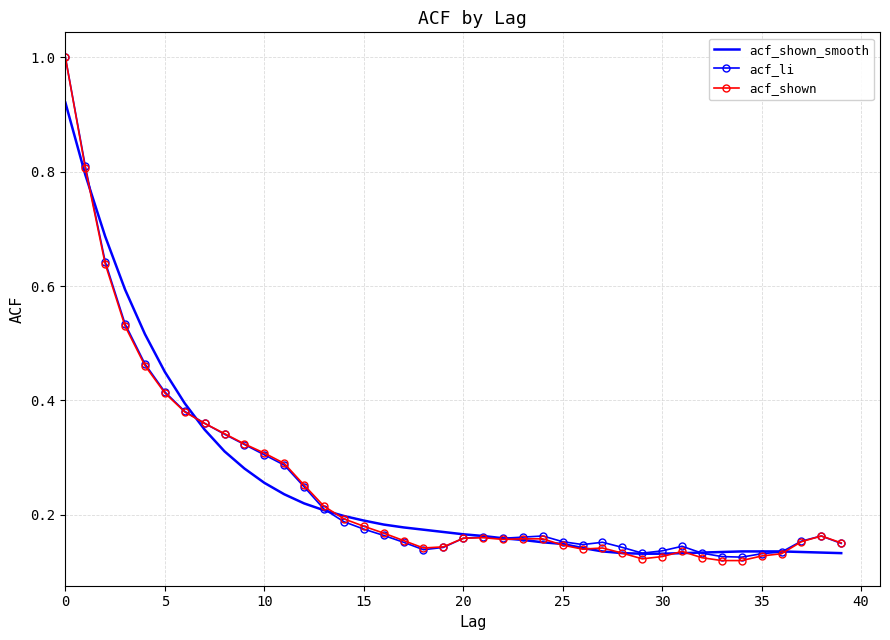

True or false: acf_shown_smooth and acf_shown intersect in this chart.

True